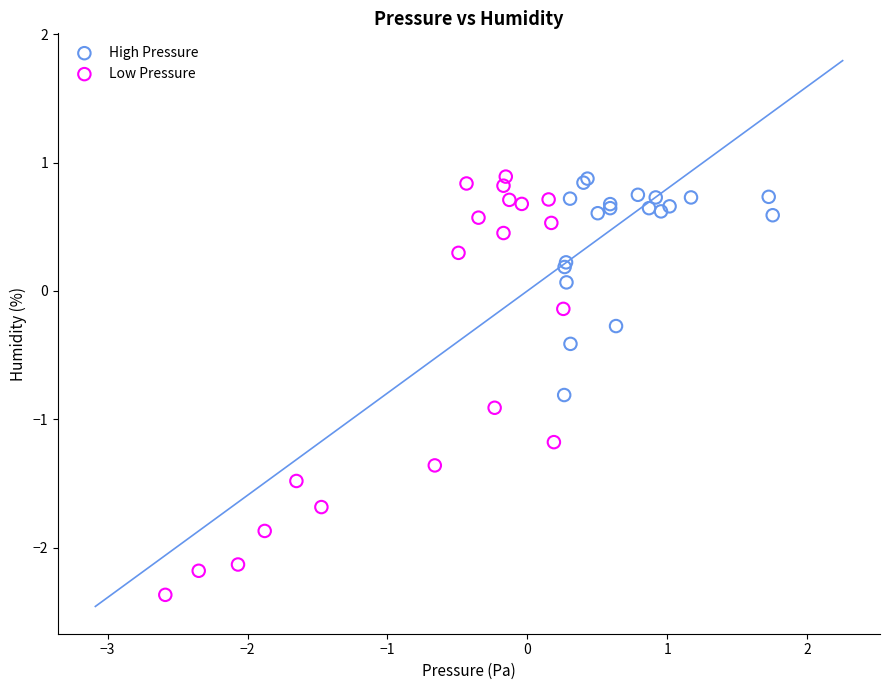

Which series has the largest Y range (max minus min)?

Low Pressure